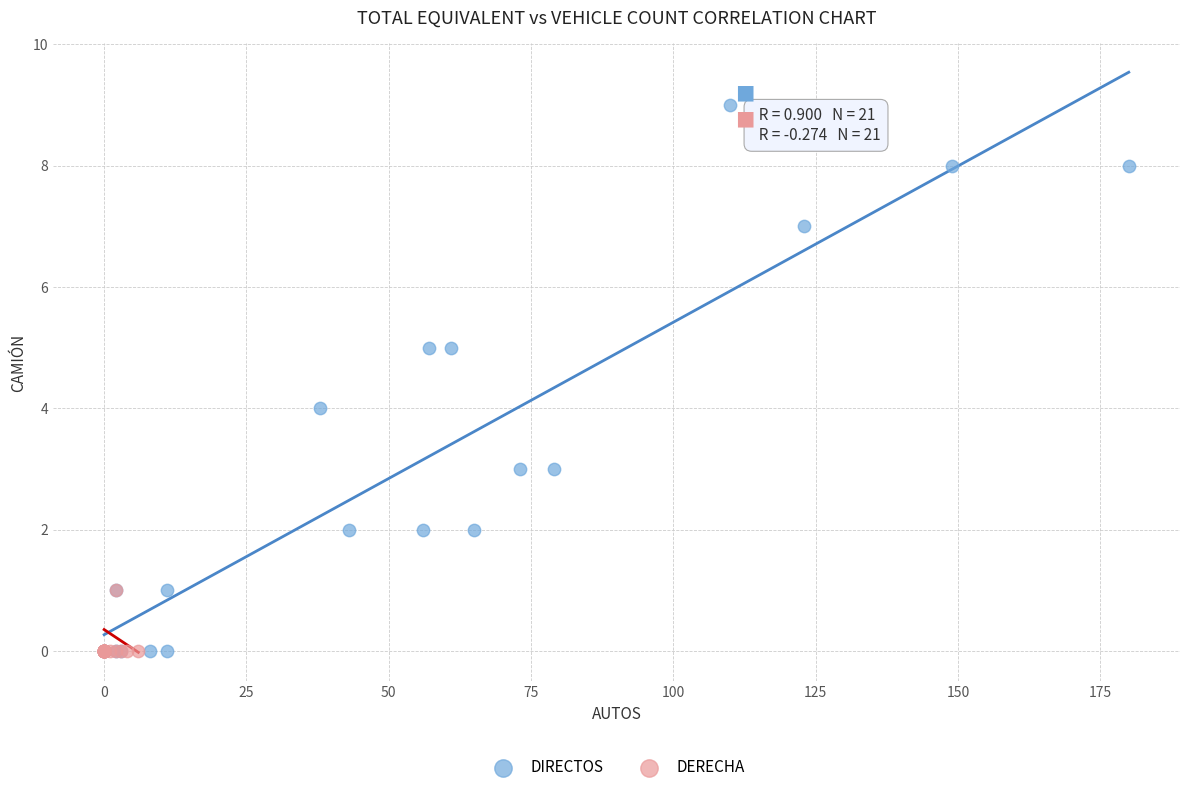

Which series has the widest spread of Y values?

DIRECTOS